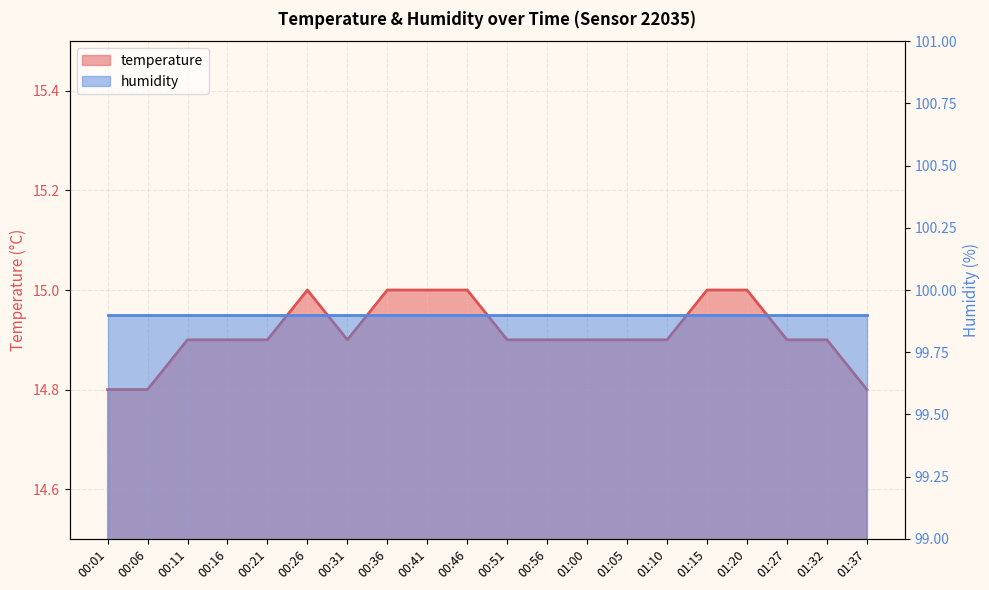

How many data points does each series have?

20